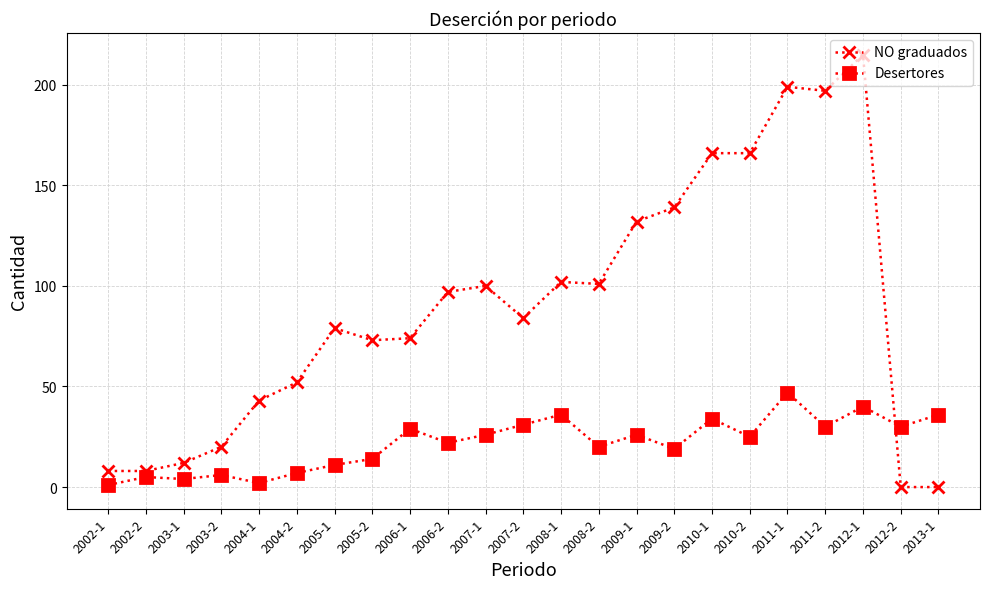

What is the greatest value displayed?

215